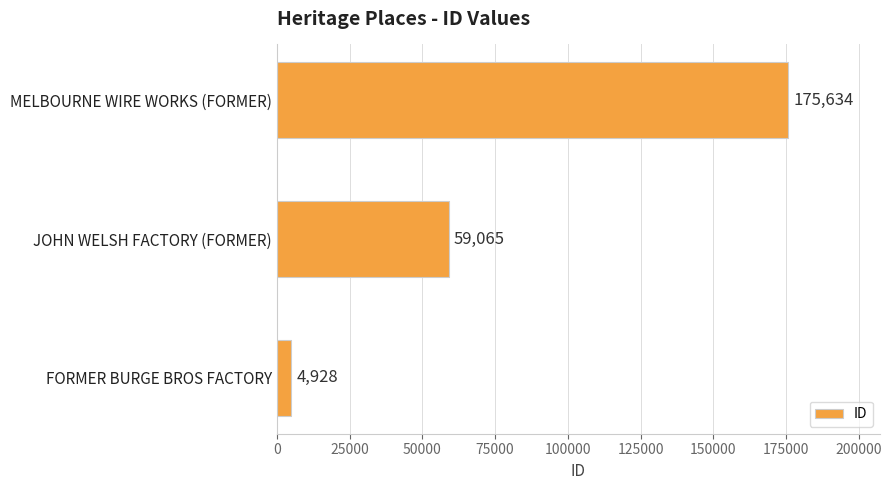

What is the average value?

79876